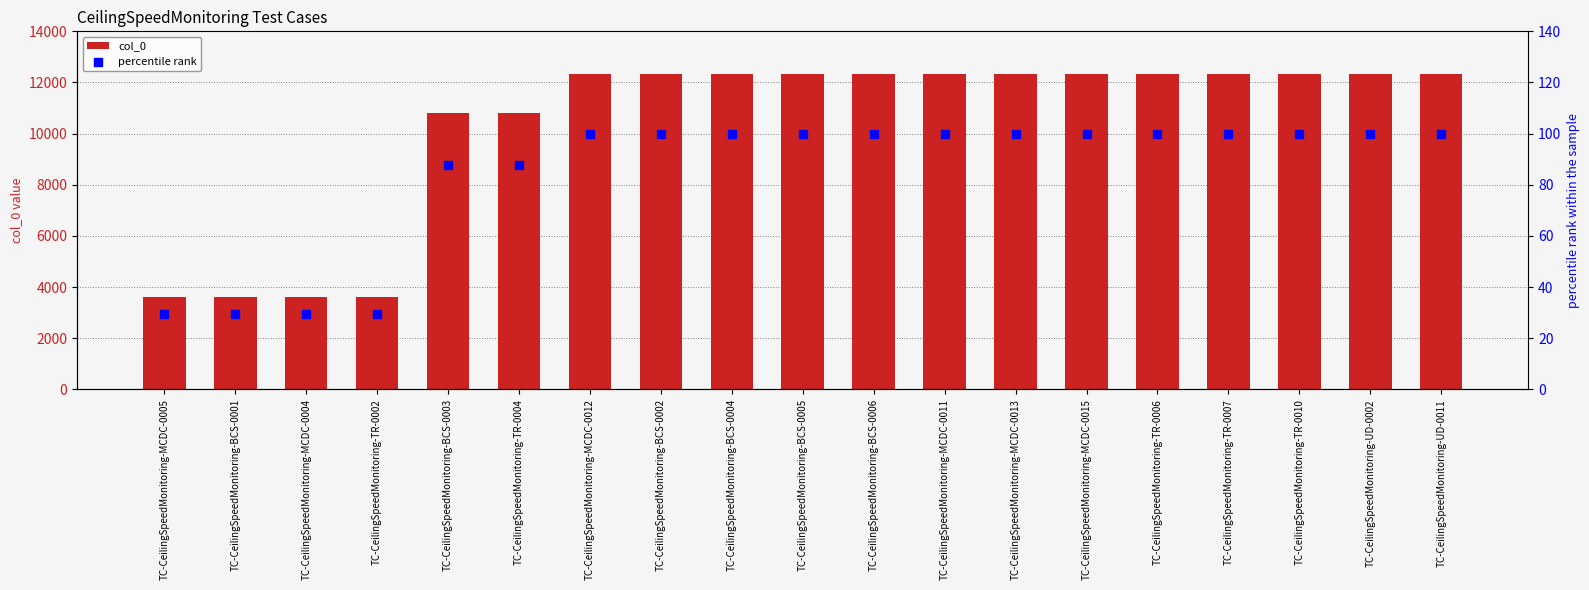

At how many categories does at least one series exceed 12011?

13